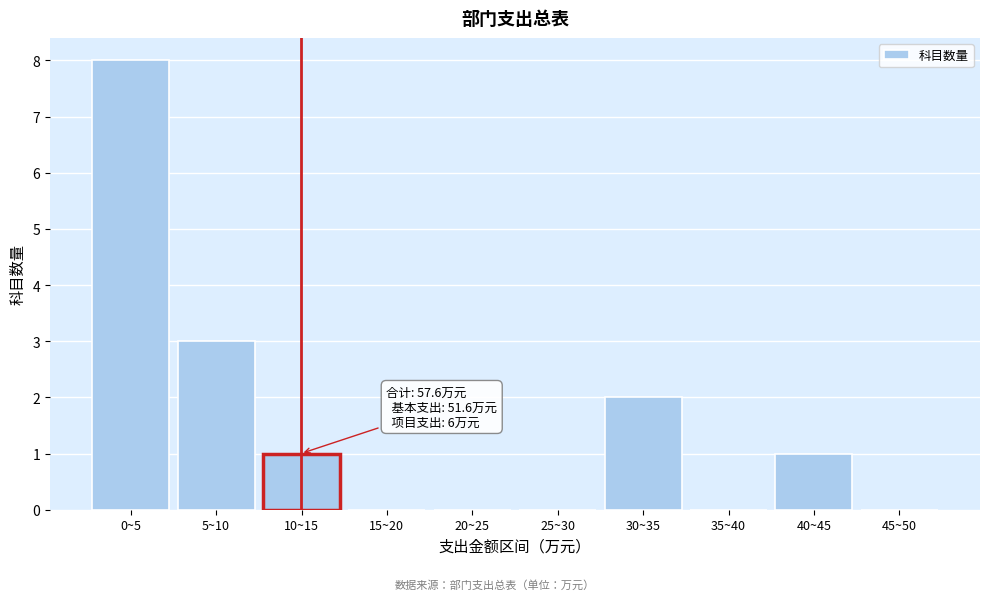

Reading left to right, list all the values displayed in this chart.

0~5=8	5~10=3	10~15=1	15~20=0	20~25=0	25~30=0	30~35=2	35~40=0	40~45=1	45~50=0